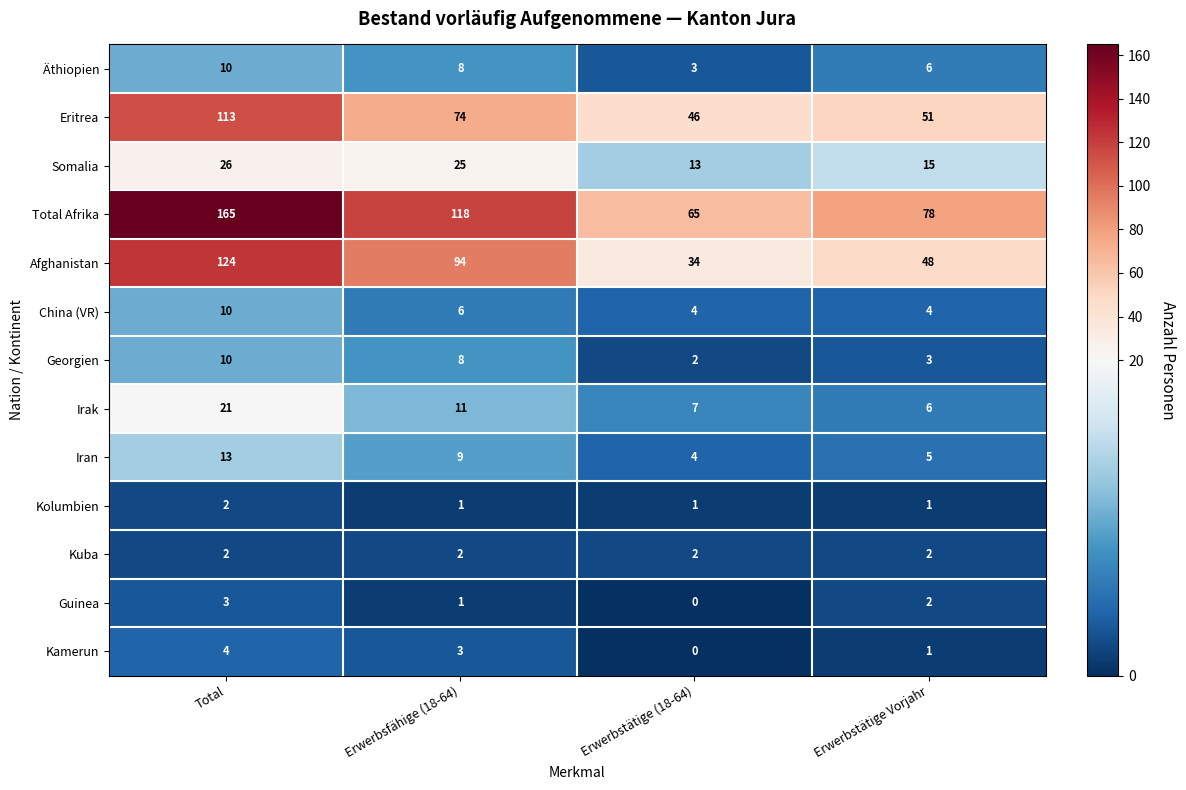

Where is Total Afrika nearest to the value 115?

Erwerbsfähige (18-64)